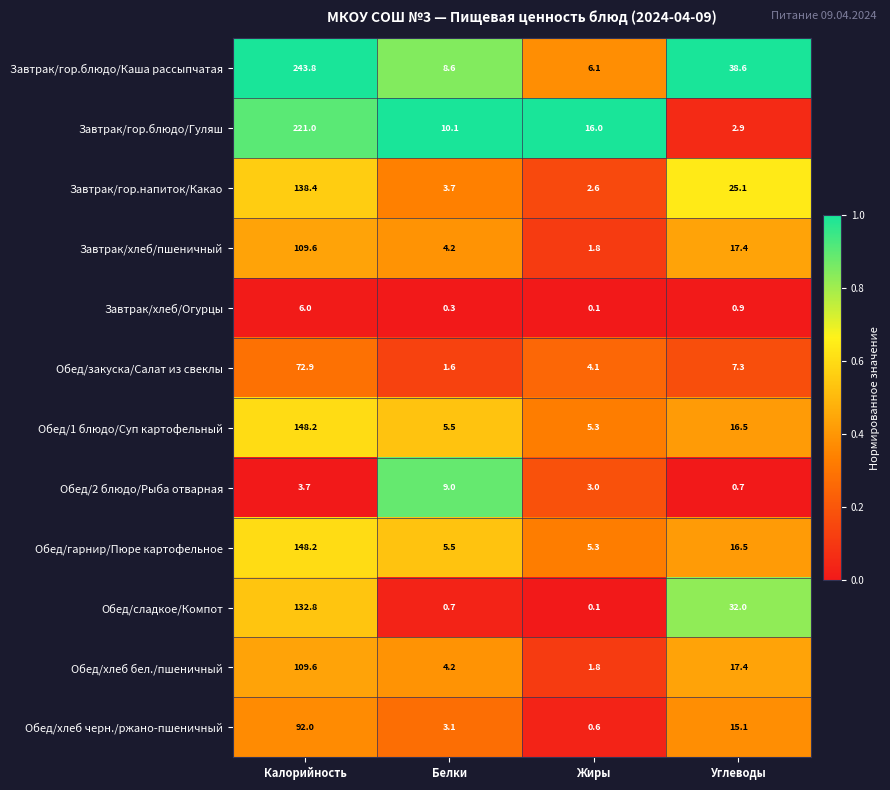

Rank the categories by Завтрак/хлеб/Огурцы value from lowest to highest.

Жиры, Белки, Углеводы, Калорийность